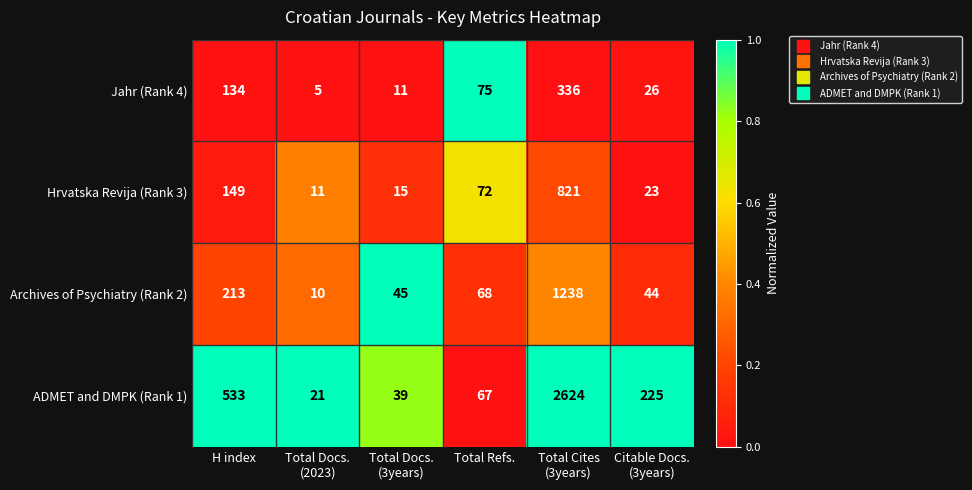

The ADMET and DMPK (Rank 1) series shows 67 at Total Refs.. True or false?

True